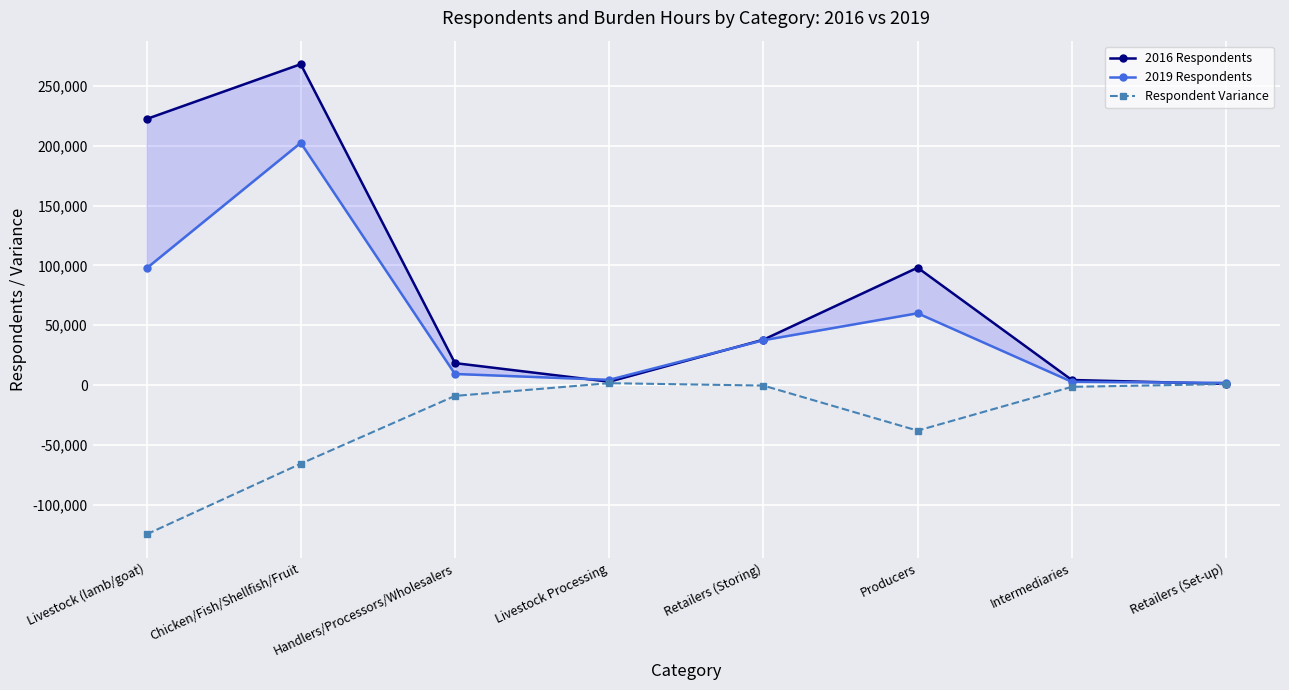

How many lines are shown in the chart?

3